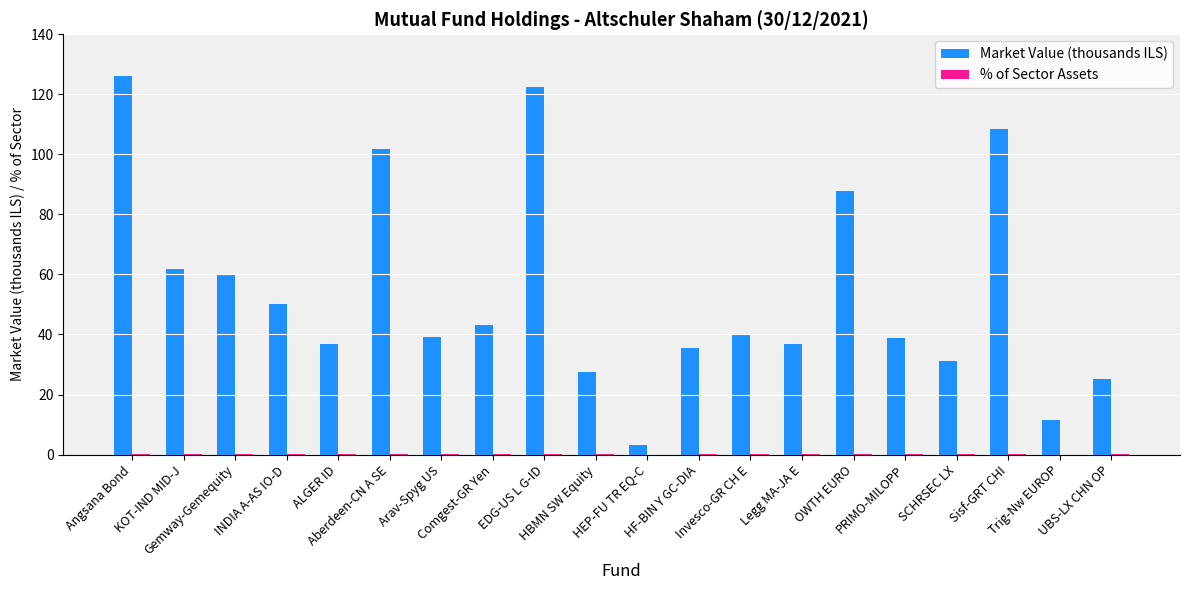

True or false: Market Value (thousands ILS) has a value of 108.3 at Sisf-GRT CHI.

True